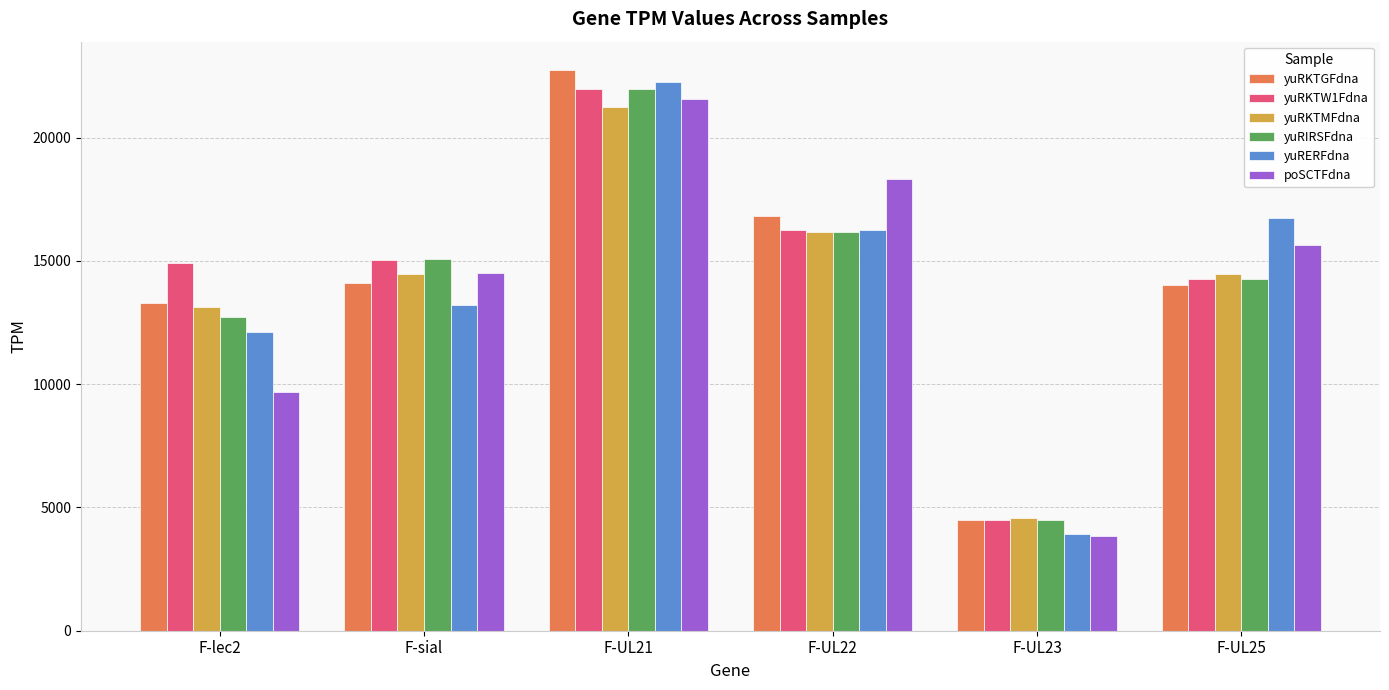

How many data points in poSCTFdna are less than 15643?

3